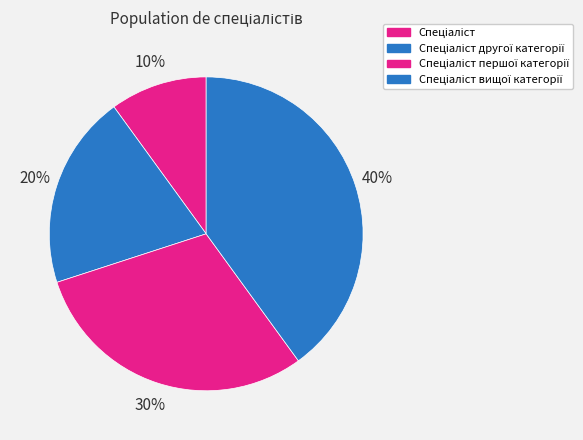

Is the sum of Спеціаліст and Спеціаліст вищої категорії greater than half?

No